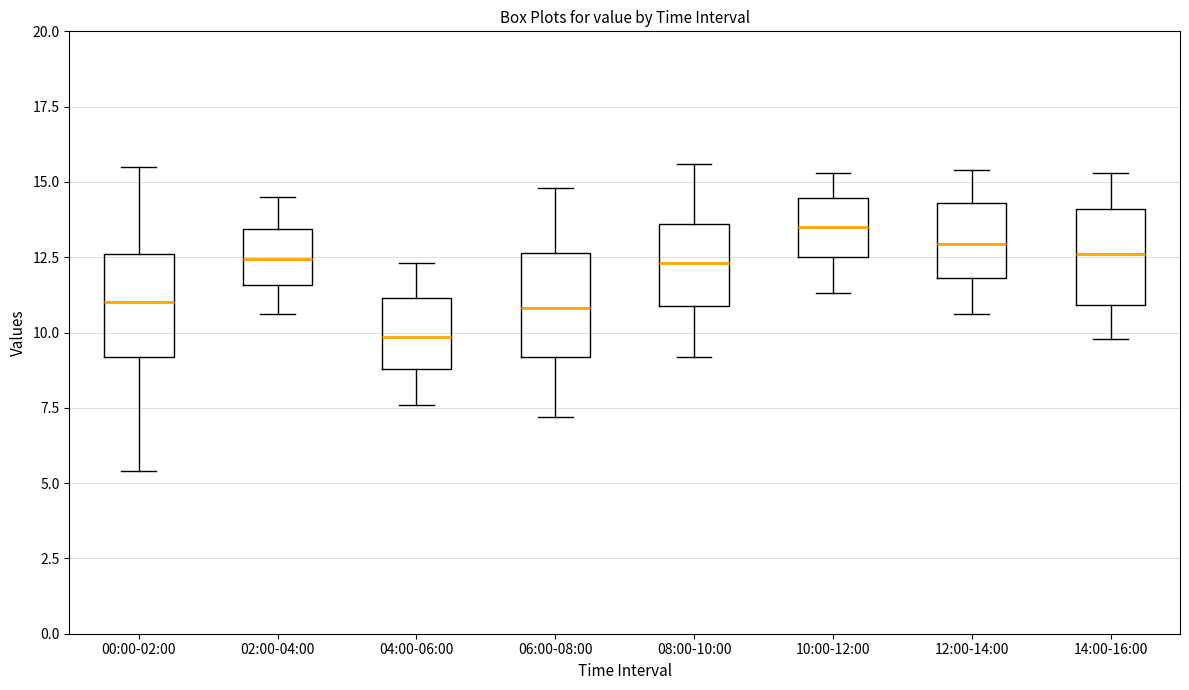

Reading left to right, transcribe this box plot: for each box, give where its median line is, the range the box spans, and where its two whiskers end, as read against the y-axis. The values are not printed on the chart, so give them approximately, as read against the axis.

00:00-02:00: median 11.0, box 9.0 to 12.5, whiskers 5.5 to 15.5
02:00-04:00: median 12.5, box 11.5 to 13.5, whiskers 10.5 to 14.5
04:00-06:00: median 10.0, box 9.0 to 11.0, whiskers 7.5 to 12.5
06:00-08:00: median 11.0, box 9.0 to 12.5, whiskers 7.0 to 15.0
08:00-10:00: median 12.5, box 11.0 to 13.5, whiskers 9.0 to 15.5
10:00-12:00: median 13.5, box 12.5 to 14.5, whiskers 11.5 to 15.5
12:00-14:00: median 13.0, box 12.0 to 14.5, whiskers 10.5 to 15.5
14:00-16:00: median 12.5, box 11.0 to 14.0, whiskers 10.0 to 15.5